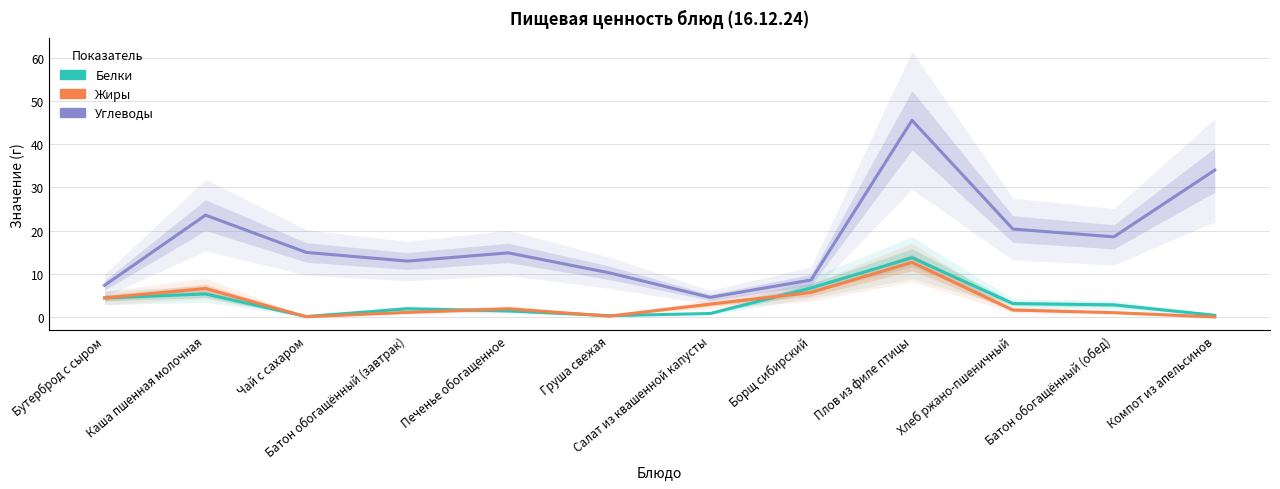

At Салат из квашенной капусты, list the series in order from smallest to largest.

Белки, Жиры, Углеводы